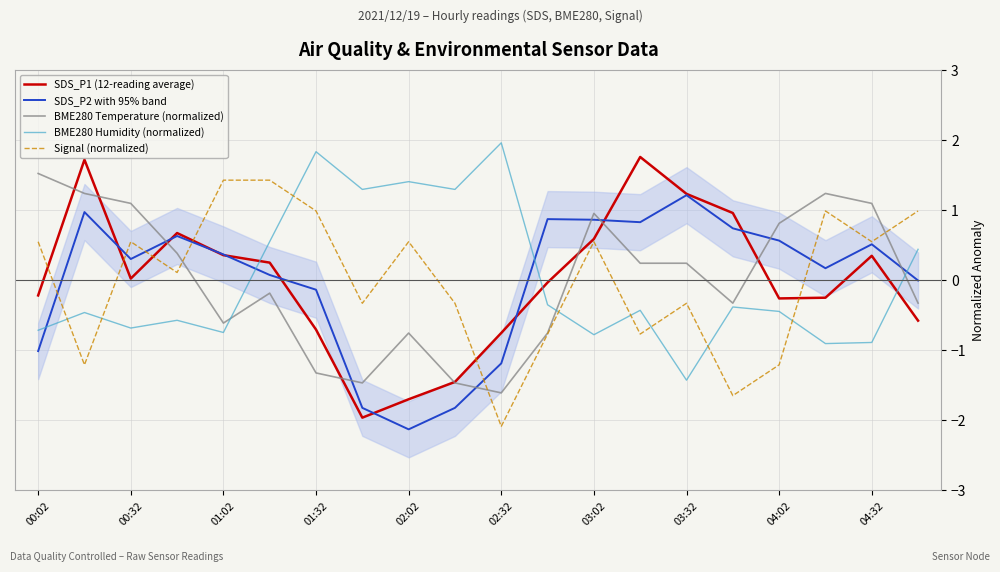

What is the lowest value of the SDS_P2 with 95% band series?

-2.1